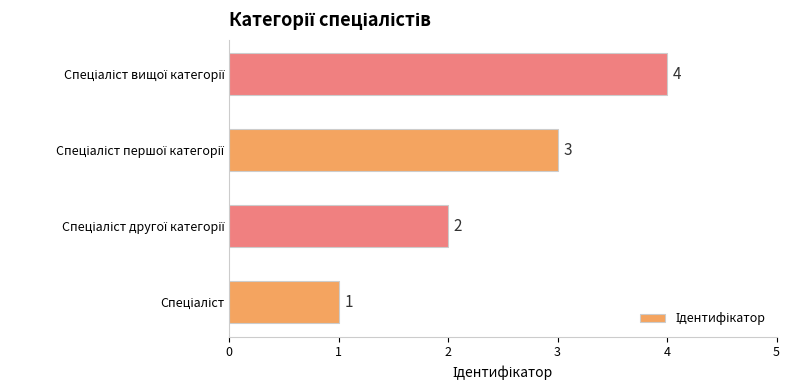

What is the greatest value displayed?

4